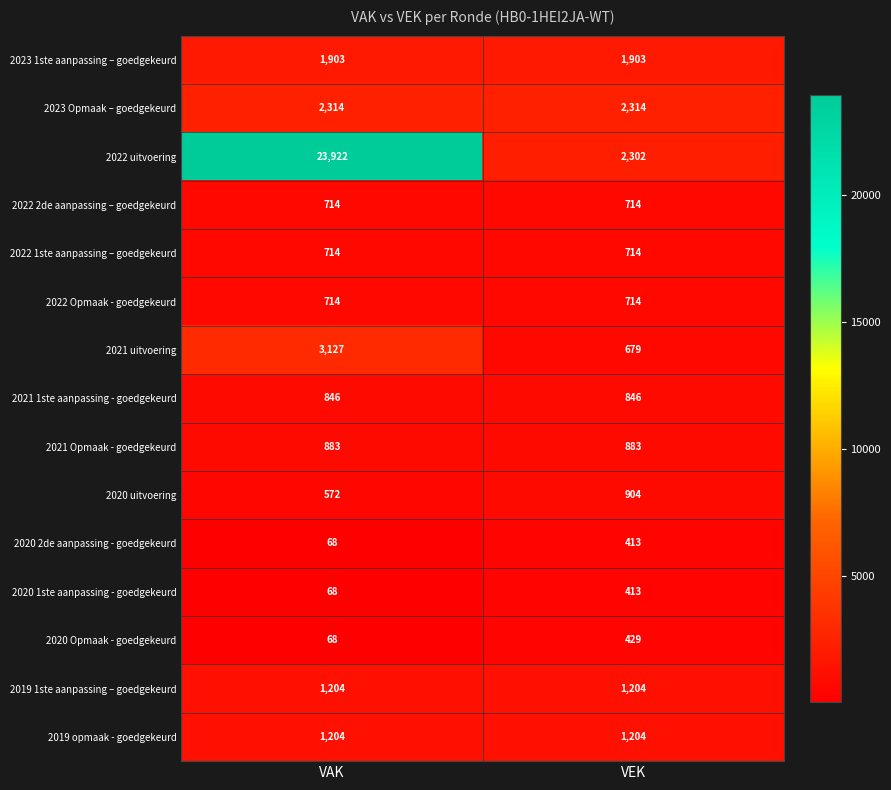

At how many categories does at least one series exceed 3356?

1